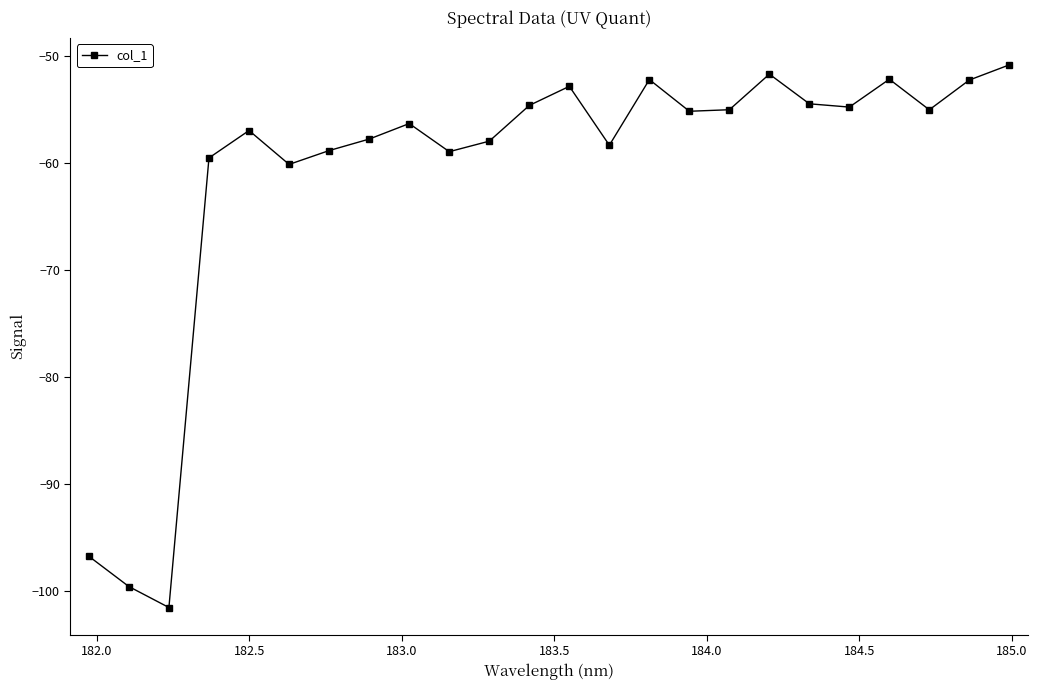

What is the maximum value shown in the chart?

-50.8